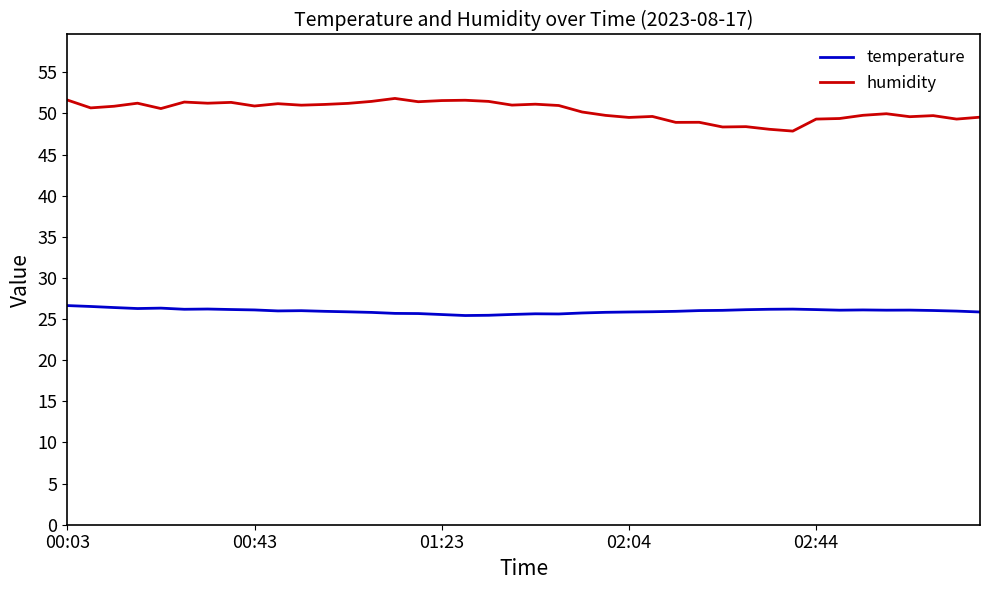

True or false: temperature and humidity cross at least once.

False